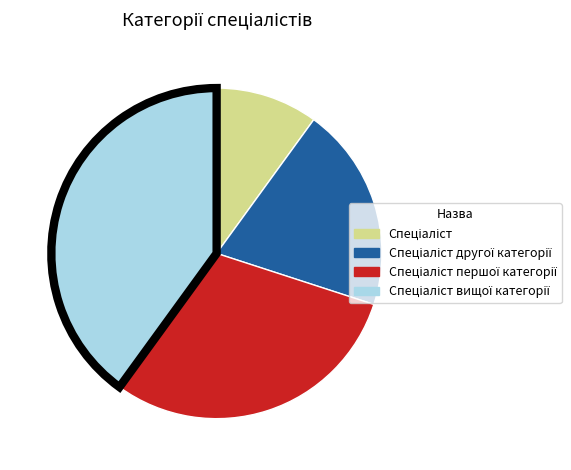

How many segments does this pie chart have?

4